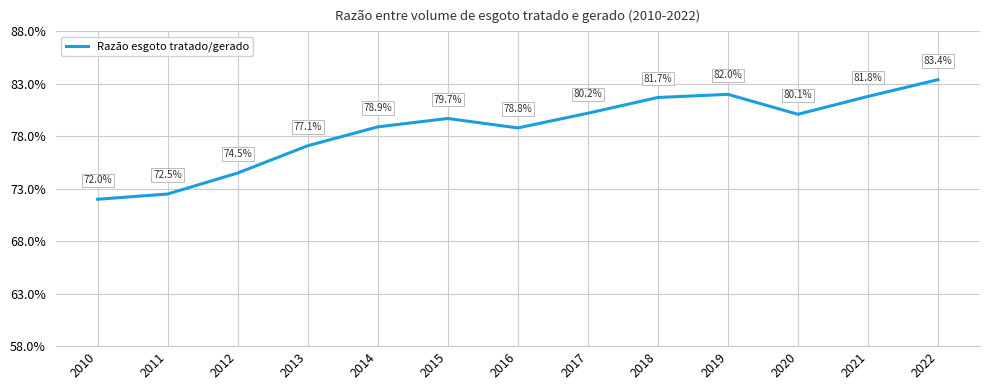

Reading left to right, what are all the values shown in this chart?

0.7	0.7	0.7	0.8	0.8	0.8	0.8	0.8	0.8	0.8	0.8	0.8	0.8